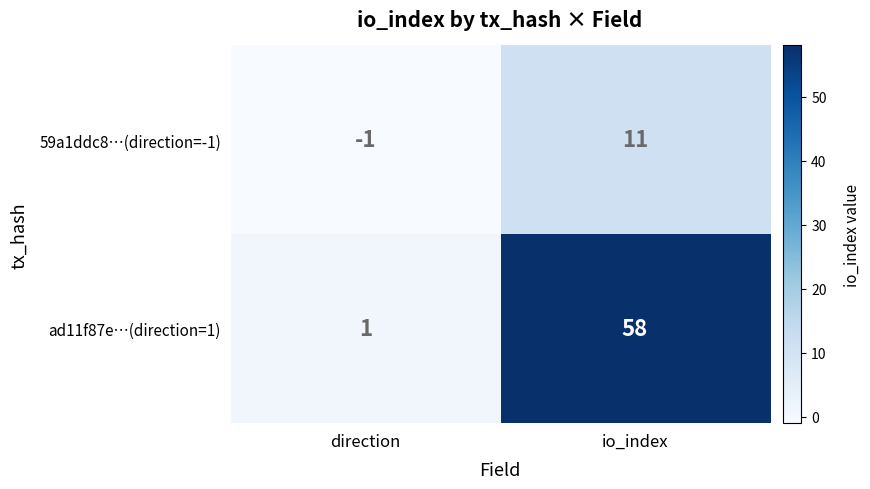

Read the 59a1ddc8…(direction=-1) value at io_index, to the nearest 10.

10